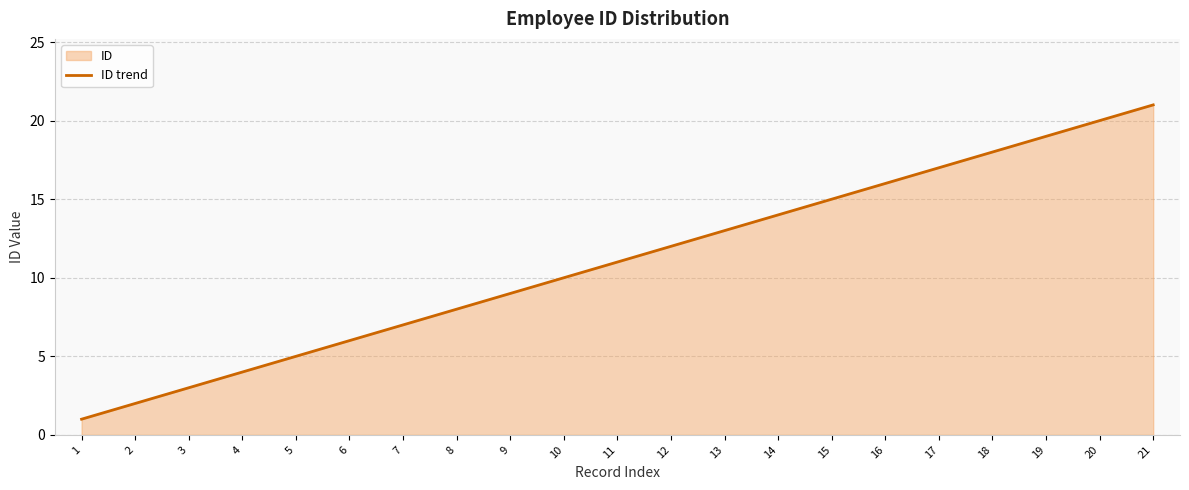

Does the chart display data point markers on the line(s)?

No